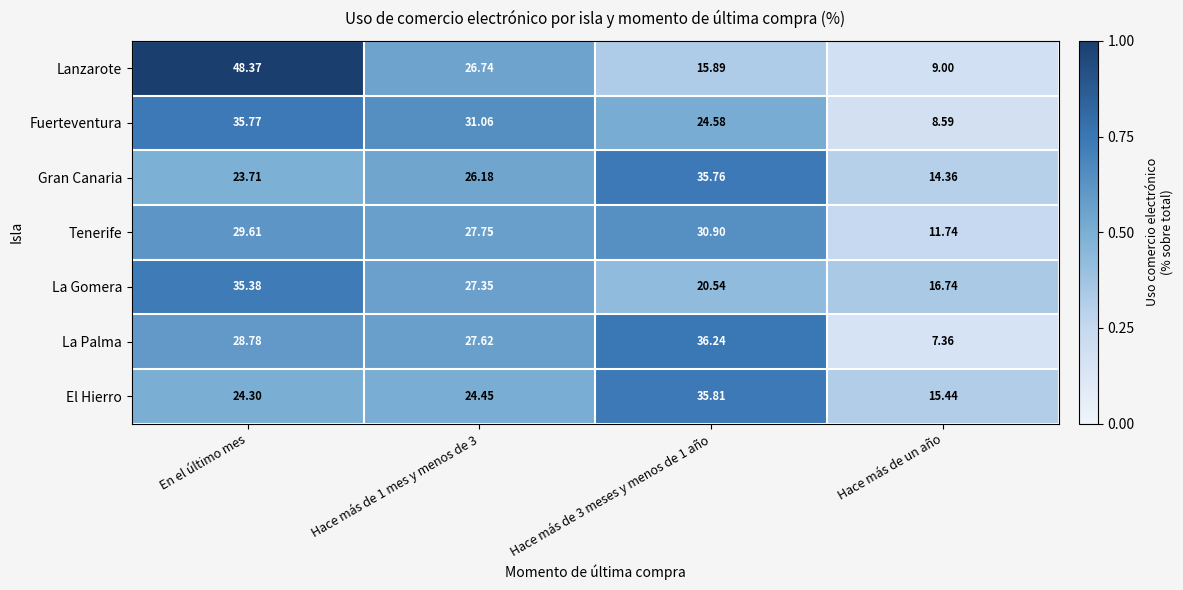

Is the value of El Hierro at Hace más de 3 meses y menos de 1 año greater than the value of Gran Canaria at Hace más de 1 mes y menos de 3?

Yes